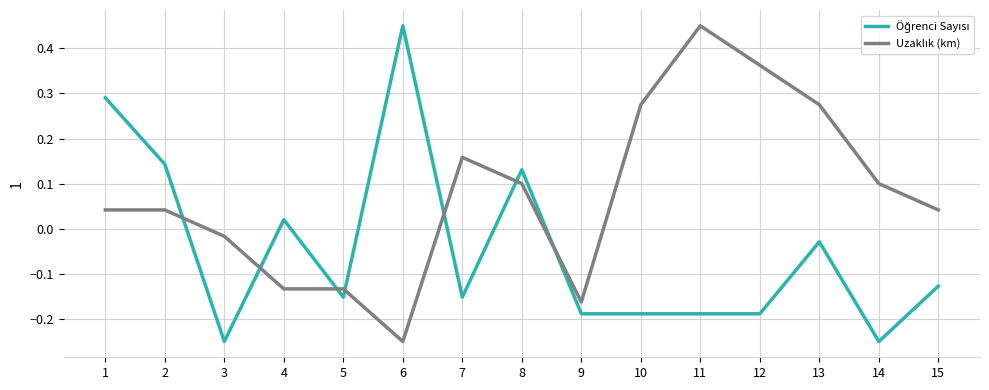

How many lines are shown in the chart?

2